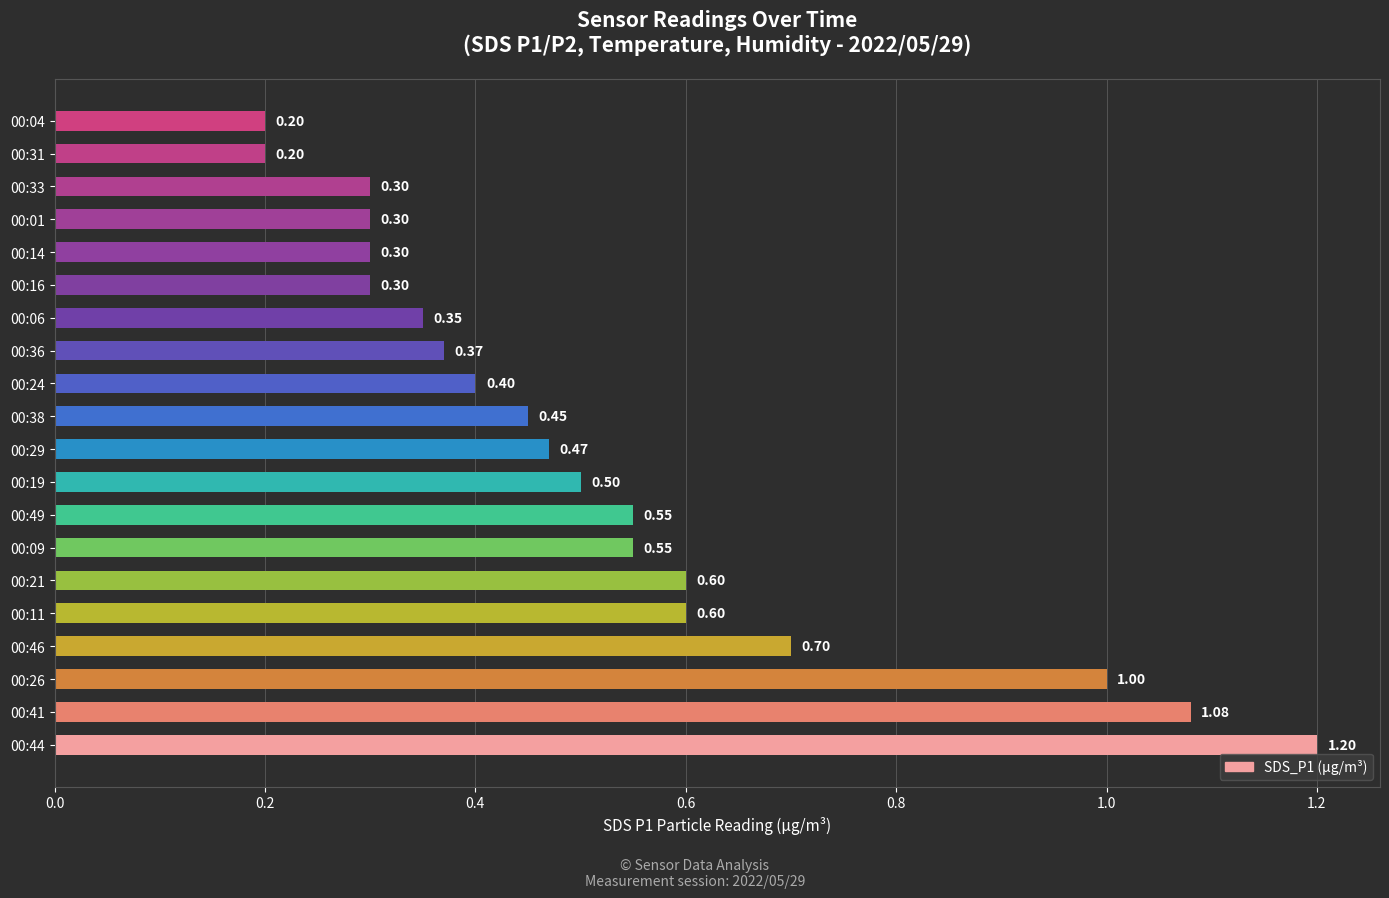

What is the change in value from 00:26 to 00:36?

-0.6